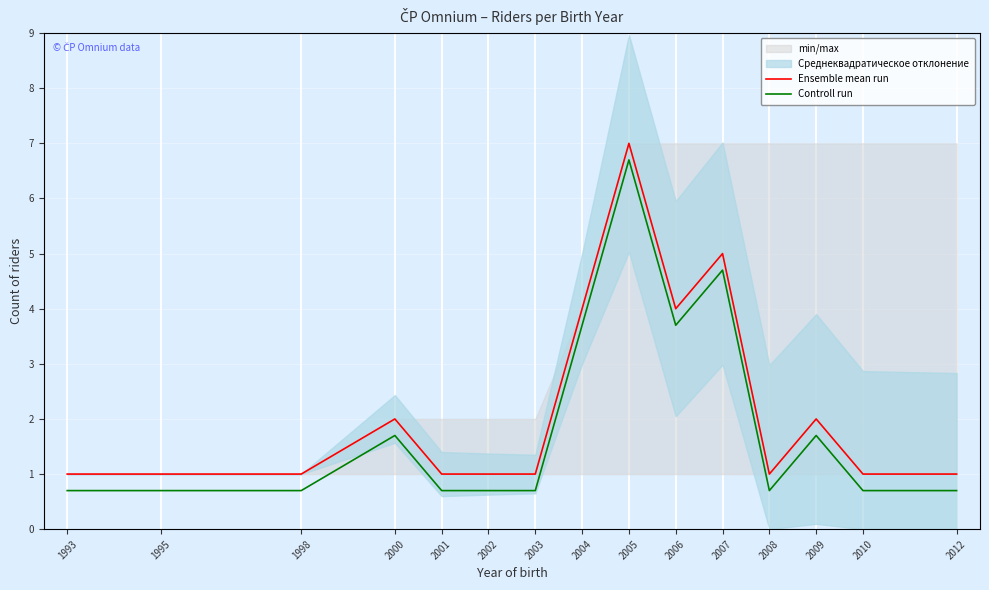

Reading left to right, list all the values displayed in this chart.

Ensemble mean run: 1993=1.0	1995=1.0	1998=1.0	2000=2.0	2001=1.0	2002=1.0	2003=1.0	2004=4.0	2005=7.0	2006=4.0	2007=5.0	2008=1.0	2009=2.0	2010=1.0	2012=1.0
Controll run: 1993=0.7	1995=0.7	1998=0.7	2000=1.7	2001=0.7	2002=0.7	2003=0.7	2004=3.7	2005=6.7	2006=3.7	2007=4.7	2008=0.7	2009=1.7	2010=0.7	2012=0.7